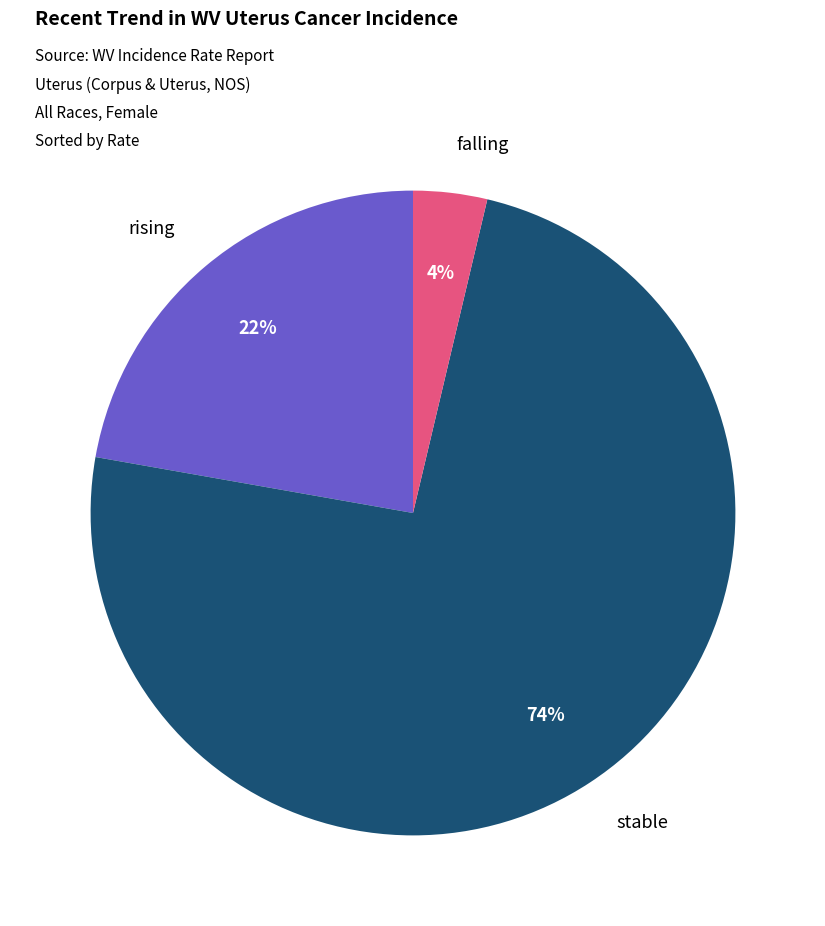

The falling slice represents 10% of the pie. True or false?

False